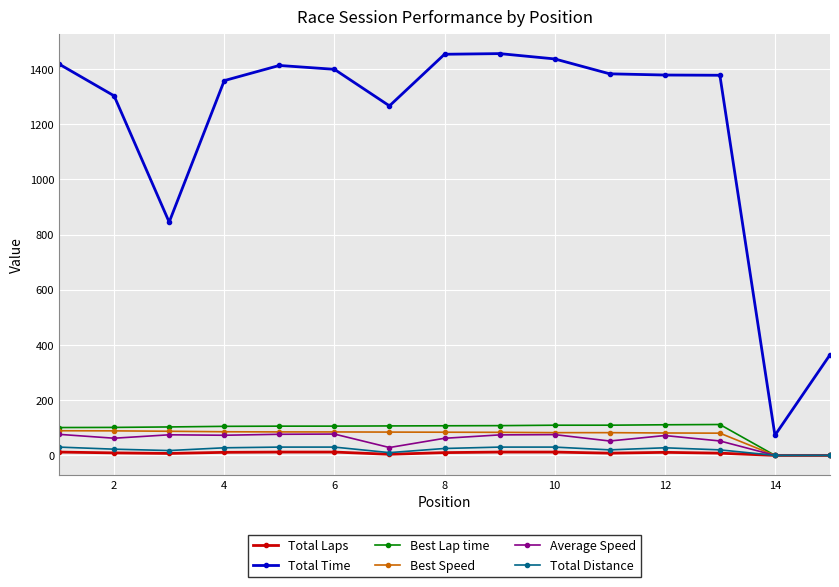

What is the value of the Total Time point at the 15th from the left?

364.5